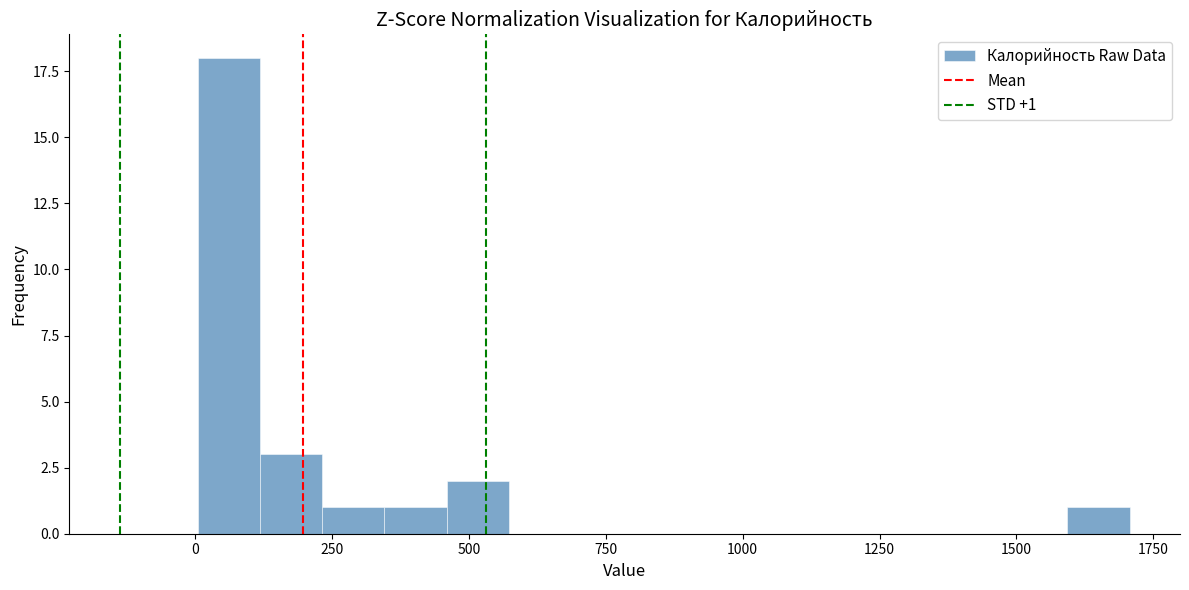

Around what value on the x-axis is the tallest bar? Give the approximate position of its centre, as read against the axis.

50